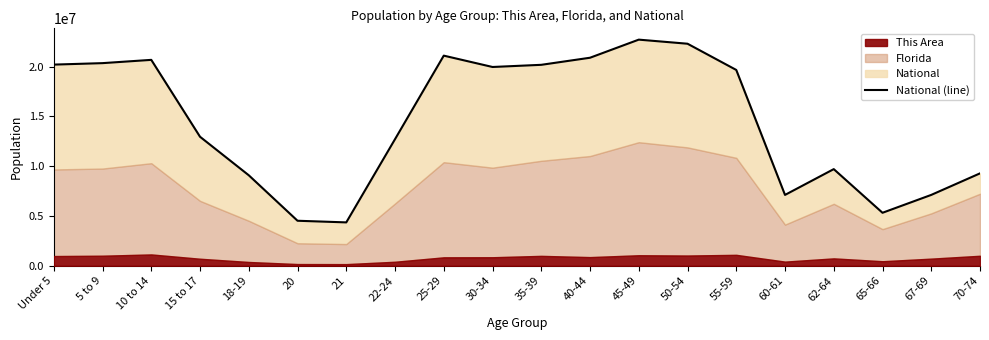

Which has a higher value, Under 5 or 50-54?

50-54